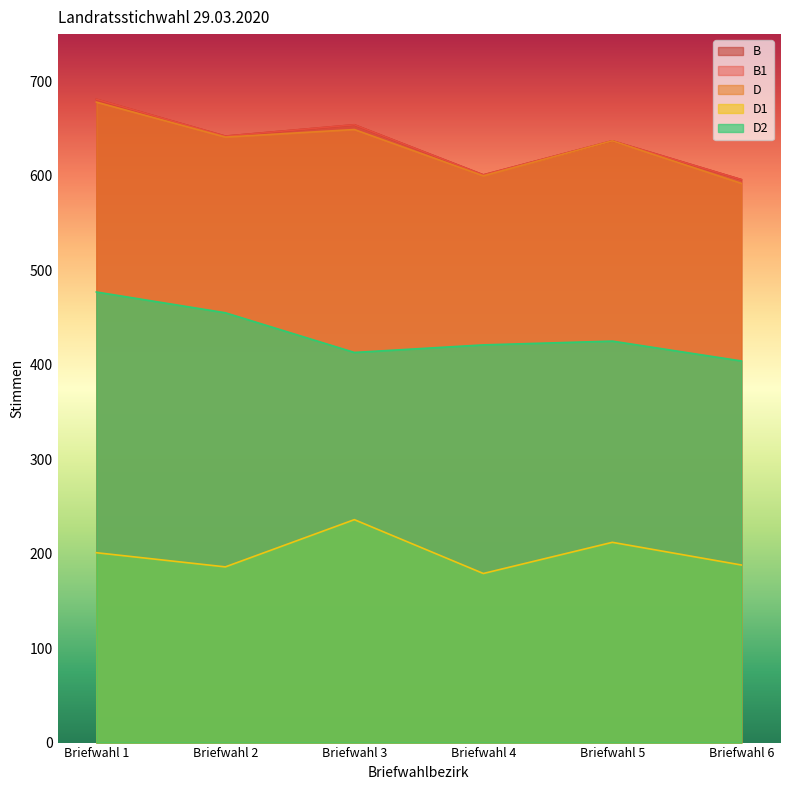

How many lines are shown in the chart?

5